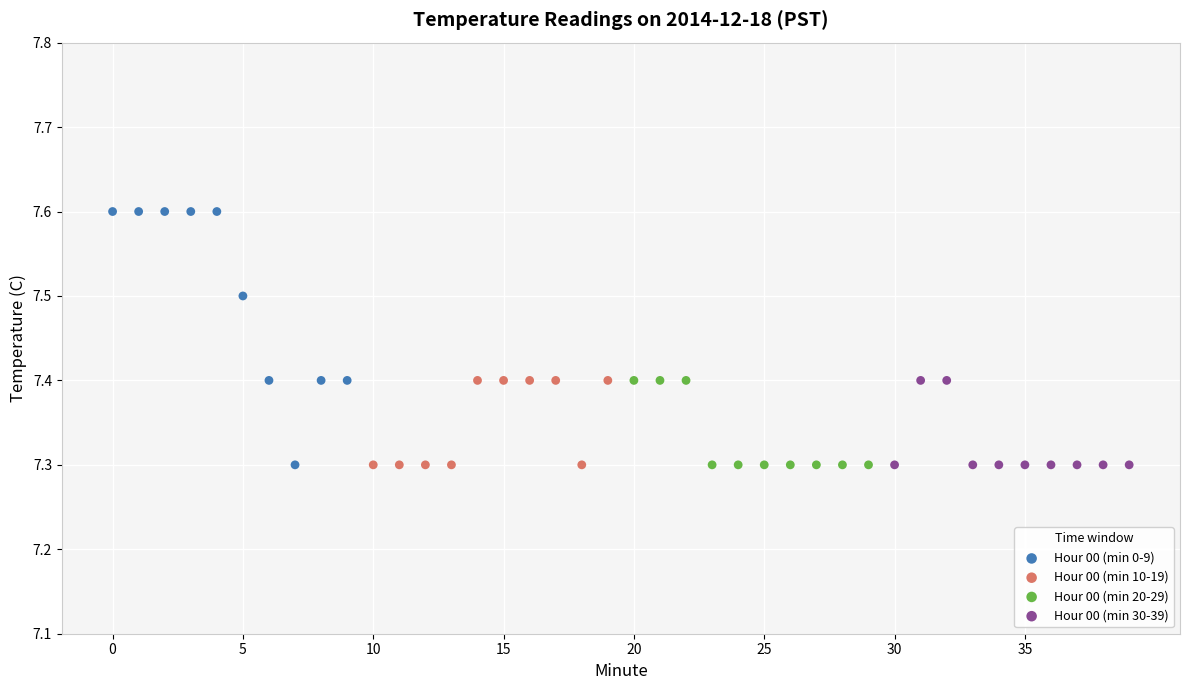

What are all the series names shown in the legend?

Hour 00 (min 0-9), Hour 00 (min 10-19), Hour 00 (min 20-29), Hour 00 (min 30-39)